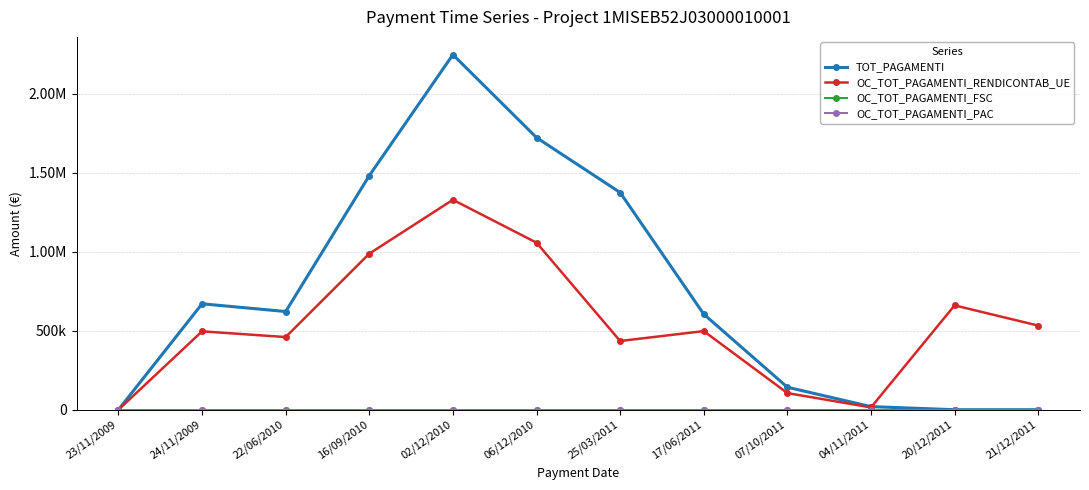

What position from the right is 07/10/2011?

4